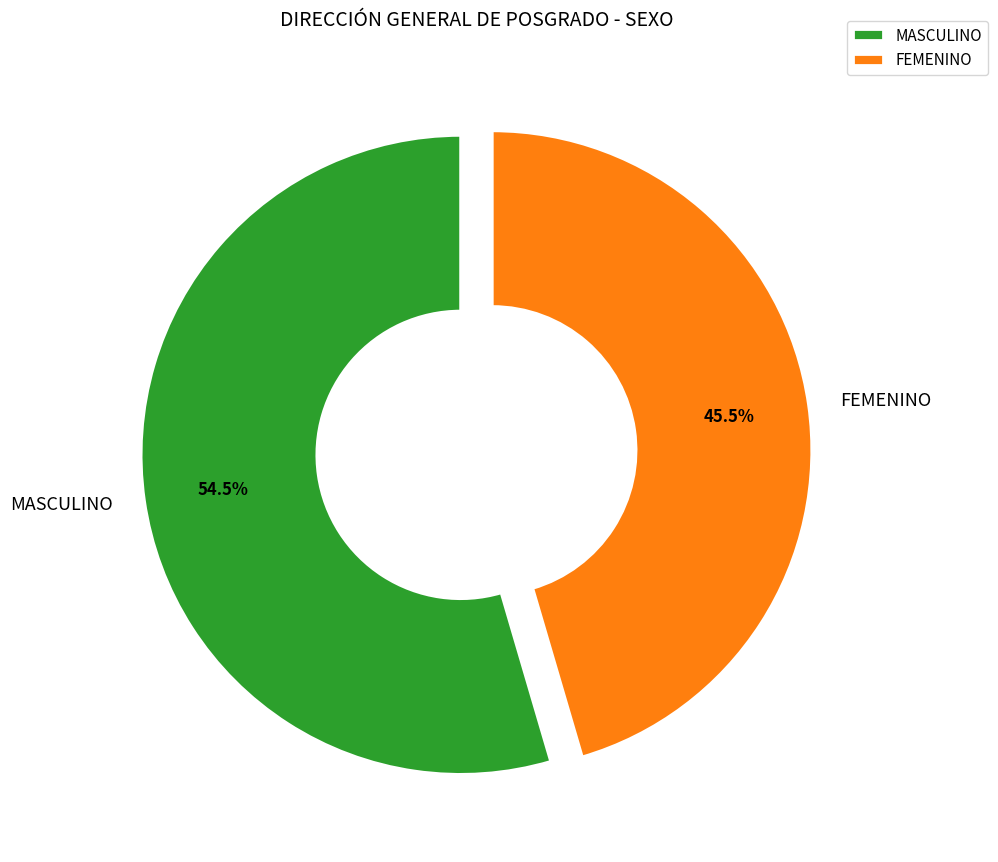

What is the total percentage of MASCULINO and FEMENINO?

100.0%